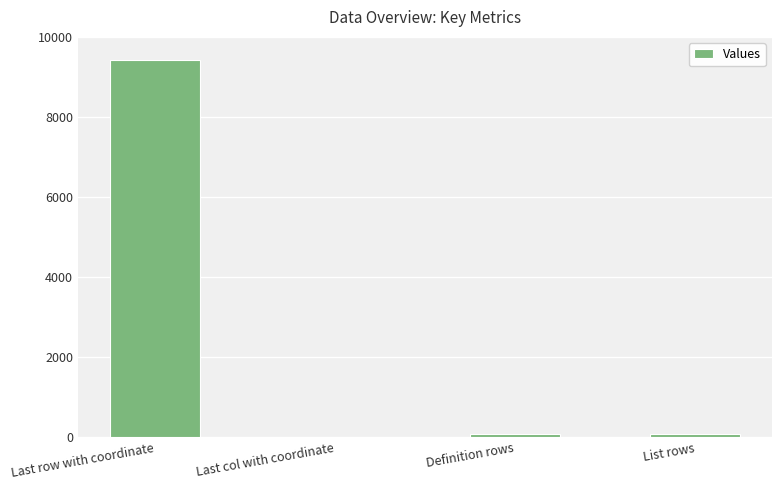

Which has a higher value, Last col with coordinate or List rows?

List rows